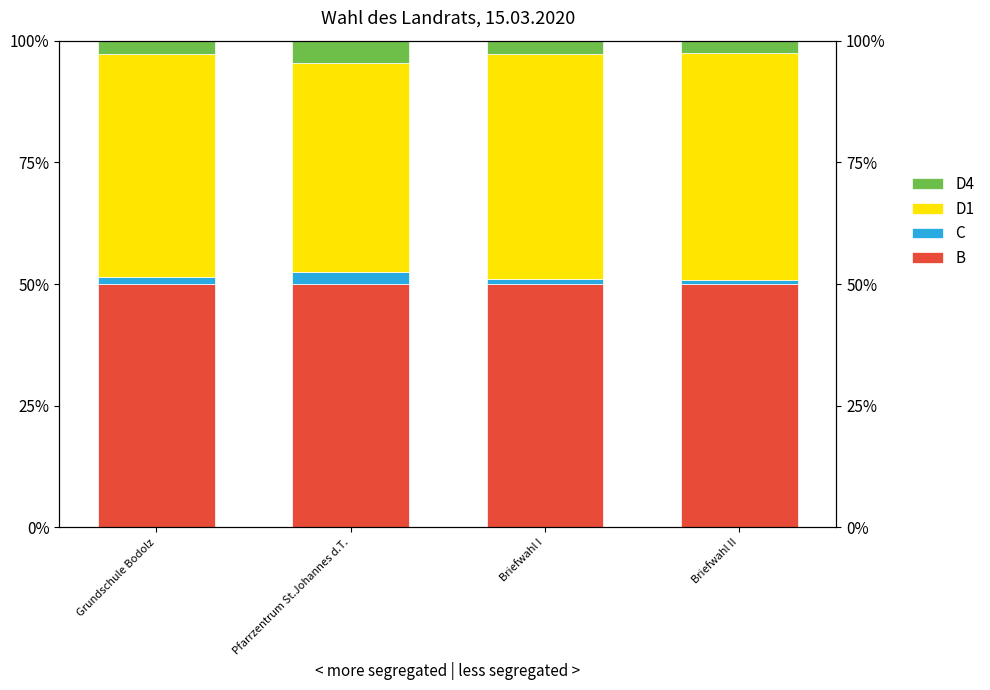

Rank the categories by C value from highest to lowest.

Pfarrzentrum St.Johannes d.T., Grundschule Bodolz, Briefwahl I, Briefwahl II